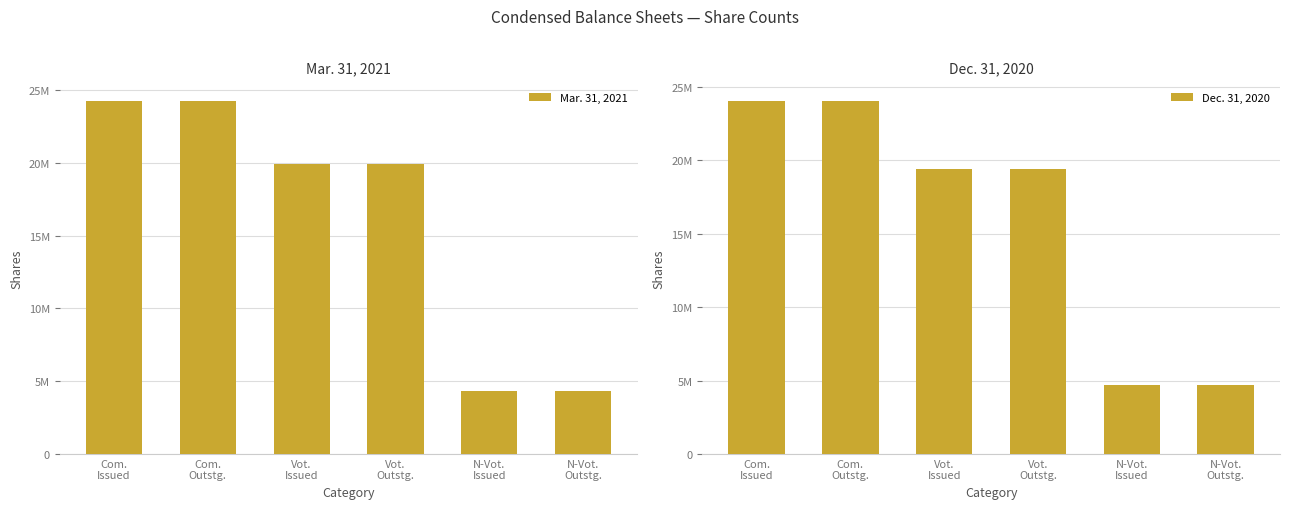

What position from the left is Vot.
Outstg.?

4